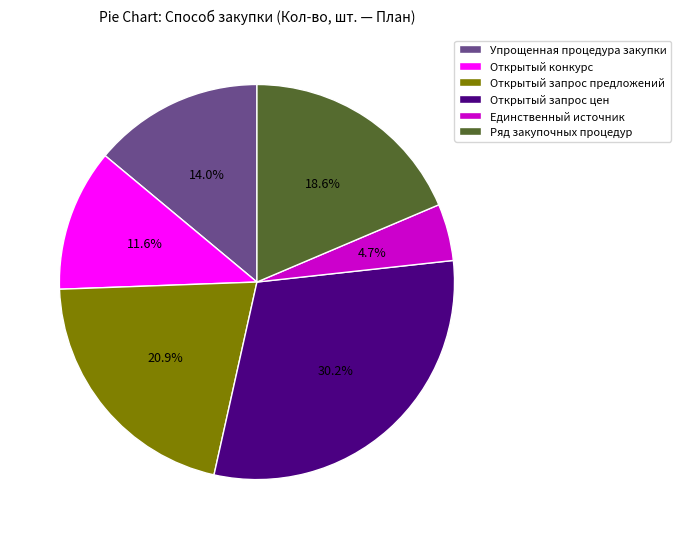

Do Упрощенная процедура закупки and Открытый запрос предложений together represent more than half of the pie?

No